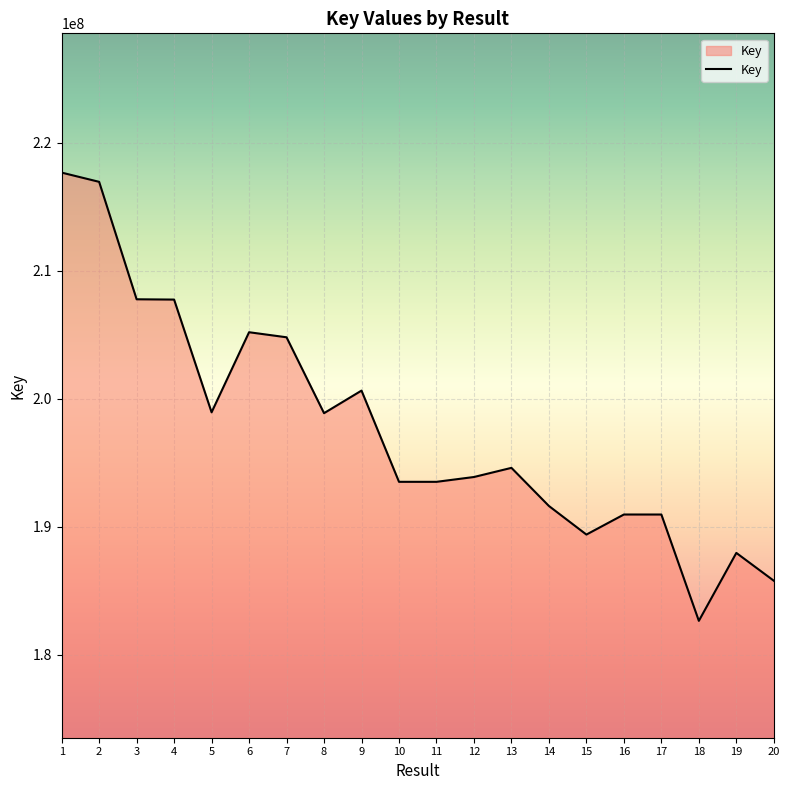

What is the change in value from 6 to 20?

-19419028